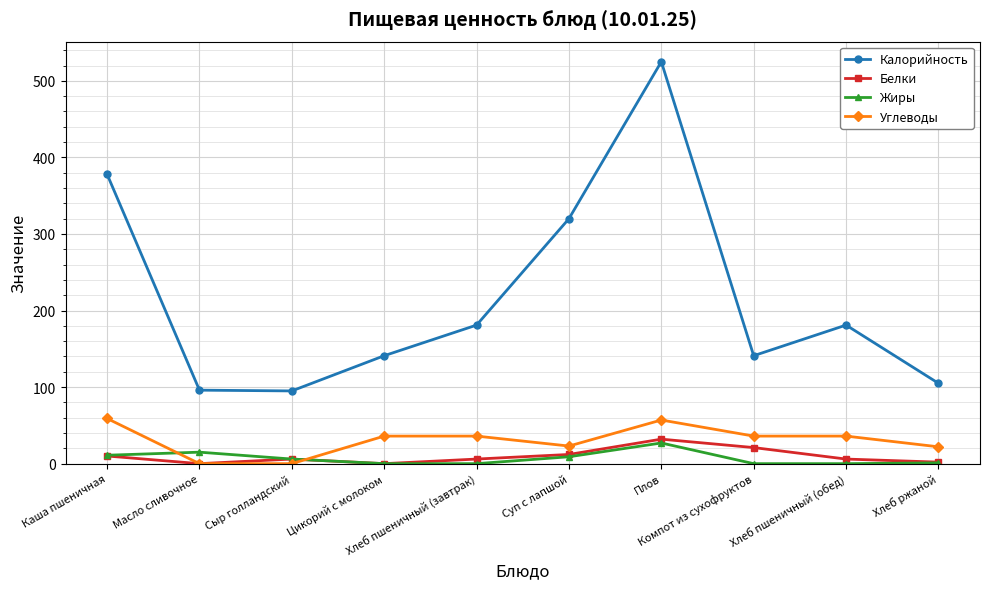

What is the highest value of the Жиры series?

27